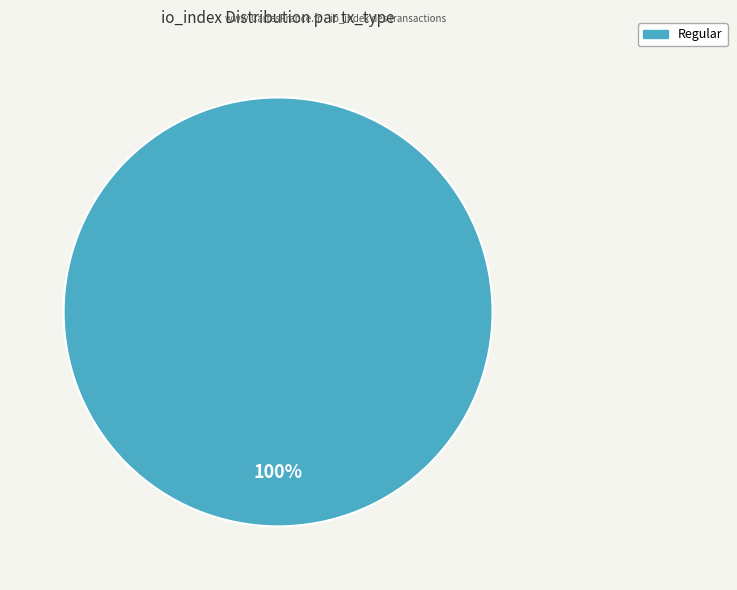

Does any single category account for the majority?

Yes